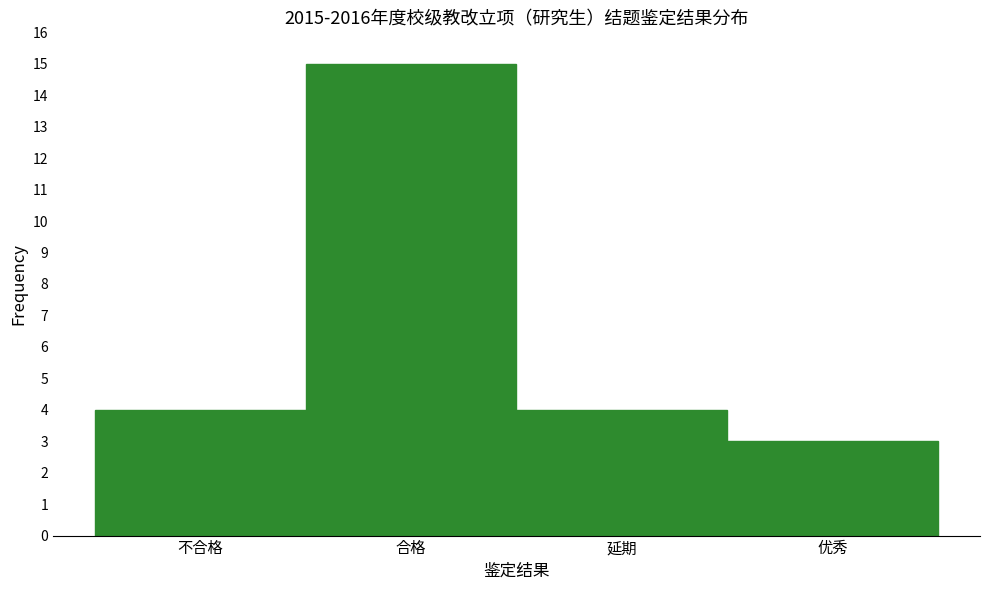

Reading left to right, what are all the values shown in this chart?

4	15	4	3